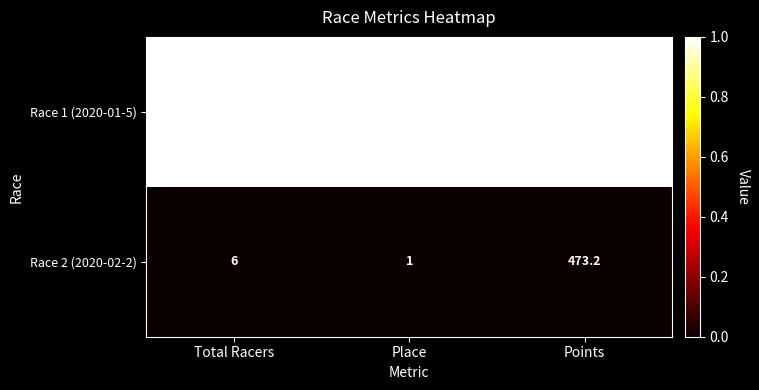

Rank the series at Place from highest to lowest value.

Race 1 (2020-01-5), Race 2 (2020-02-2)